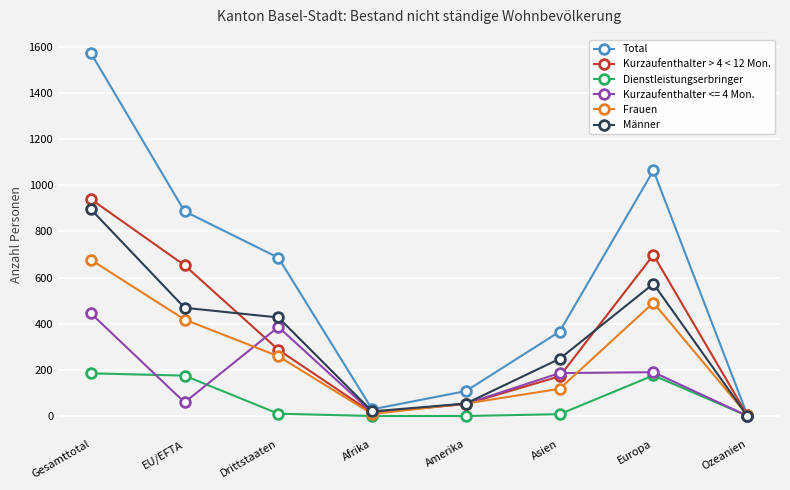

The Kurzaufenthalter > 4 < 12 Mon. series shows 124 at Drittstaaten. True or false?

False